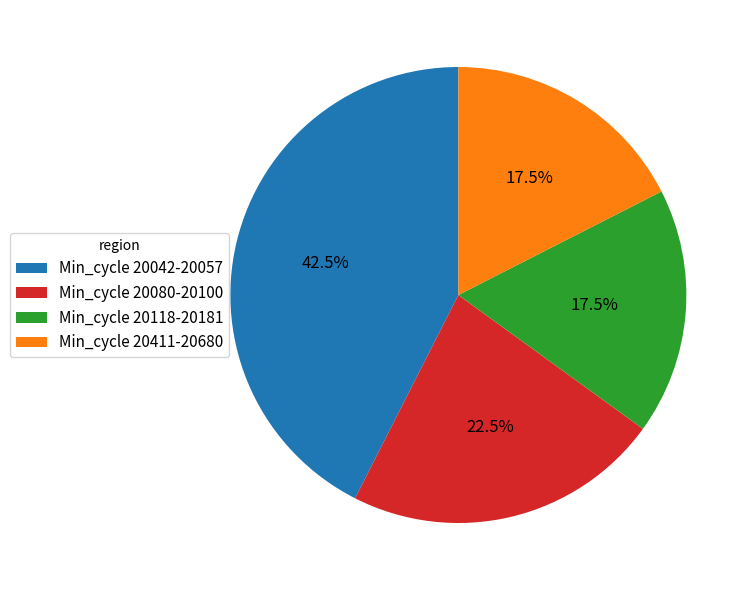

Is there any slice that represents more than half of the pie?

No